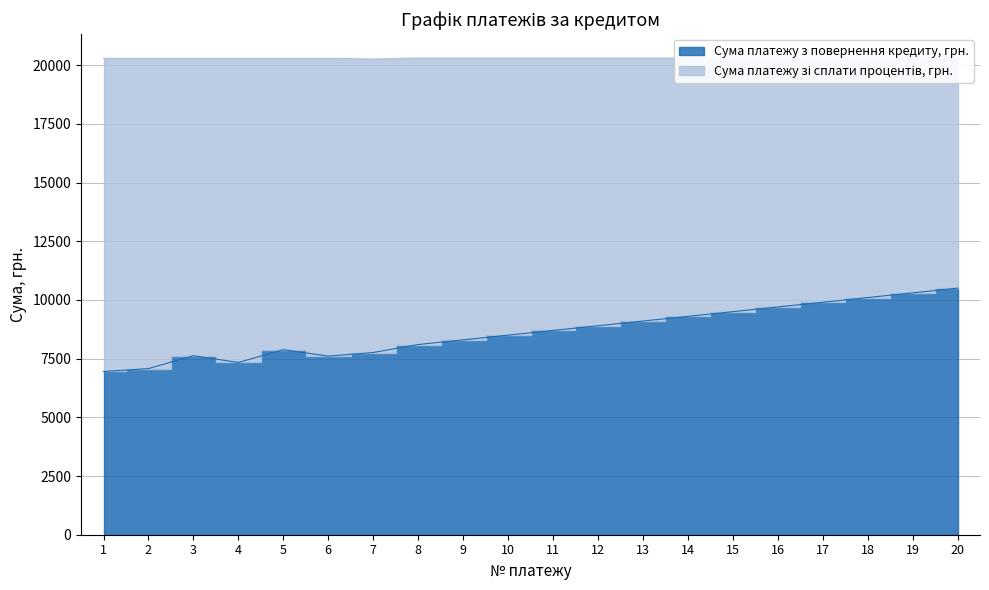

Which label corresponds to the smallest value in the chart?

1